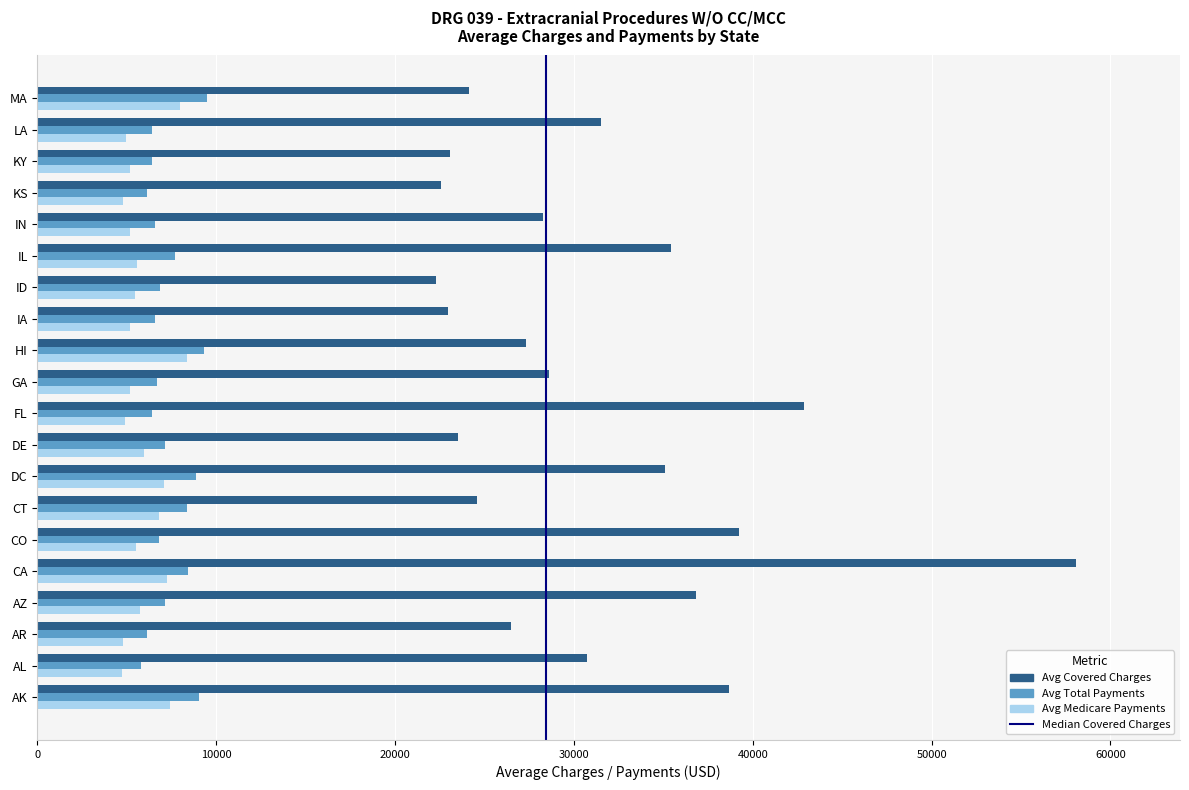

Between IL and IN, which series saw the biggest shift?

Avg Covered Charges